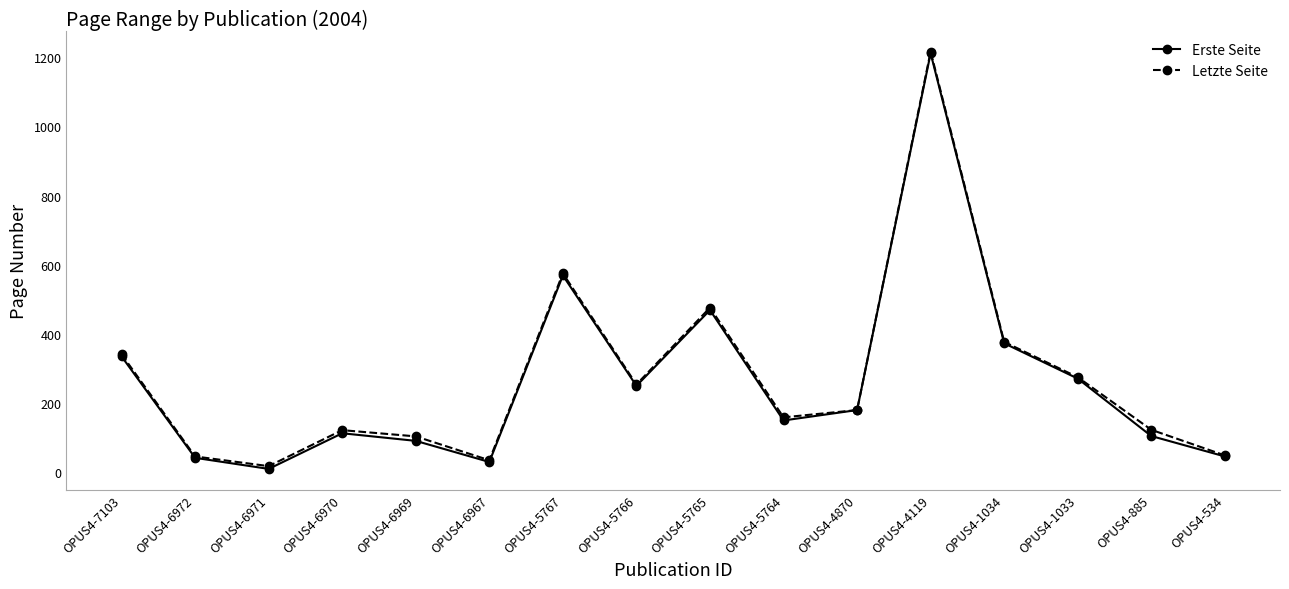

At which category is the sum across all series the highest?

OPUS4-4119